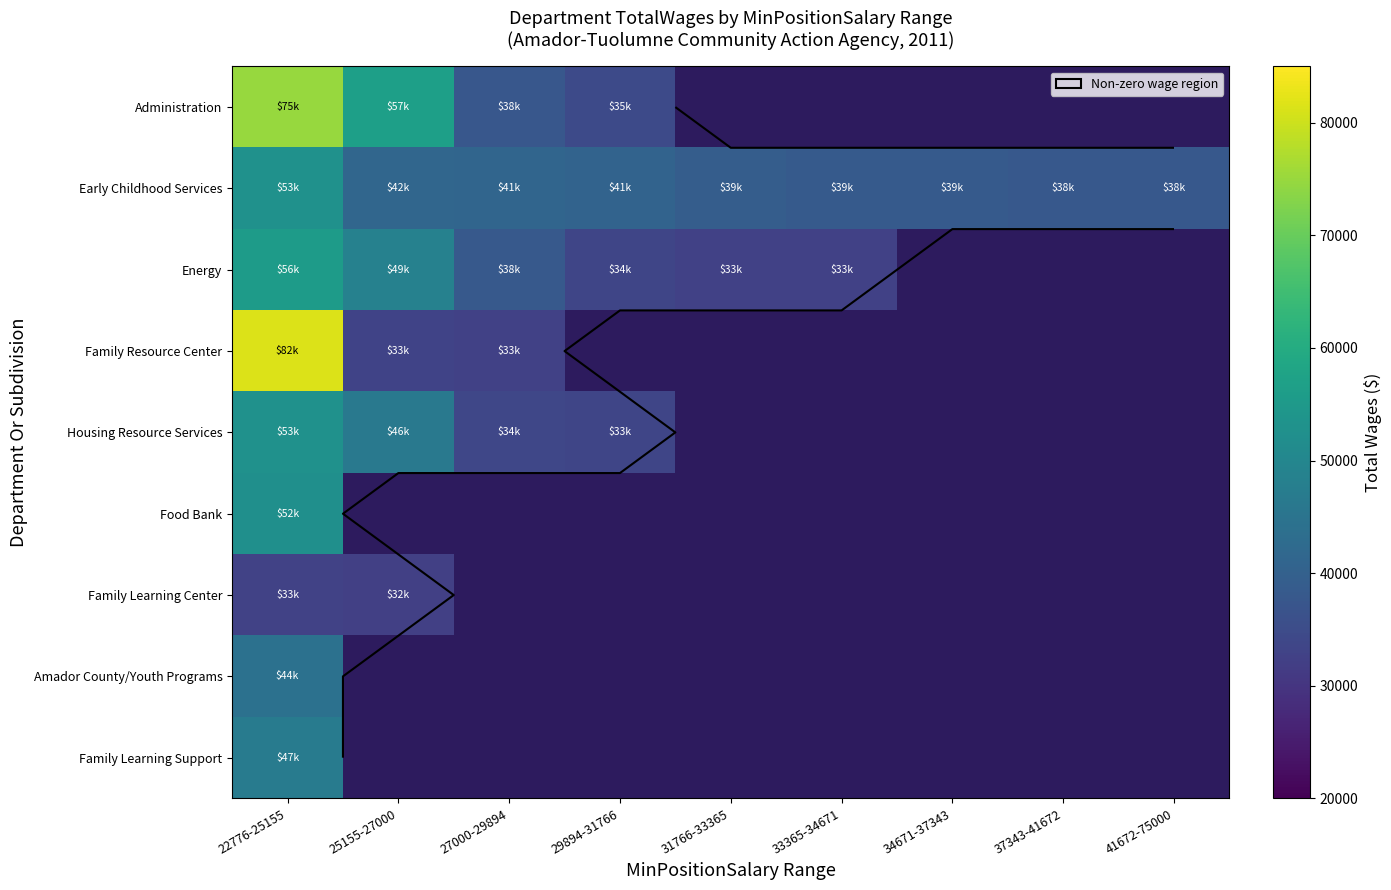

Rank the series by their maximum value, from highest to lowest.

Family Resource Center, Administration, Energy, Early Childhood Services, Housing Resource Services, Food Bank, Family Learning Support, Amador County/Youth Programs, Family Learning Center